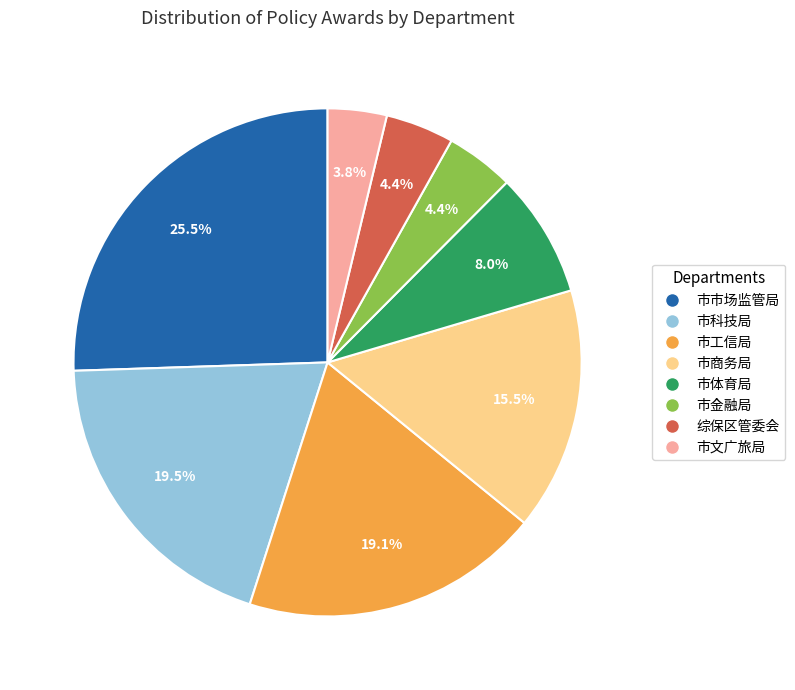

What percentage is NOT represented by 市科技局?

80.5%